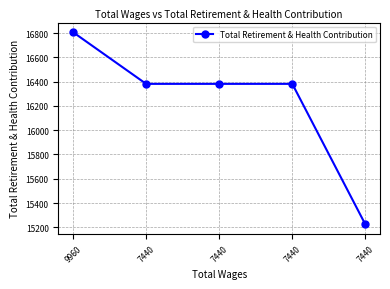

How many lines are shown in the chart?

1